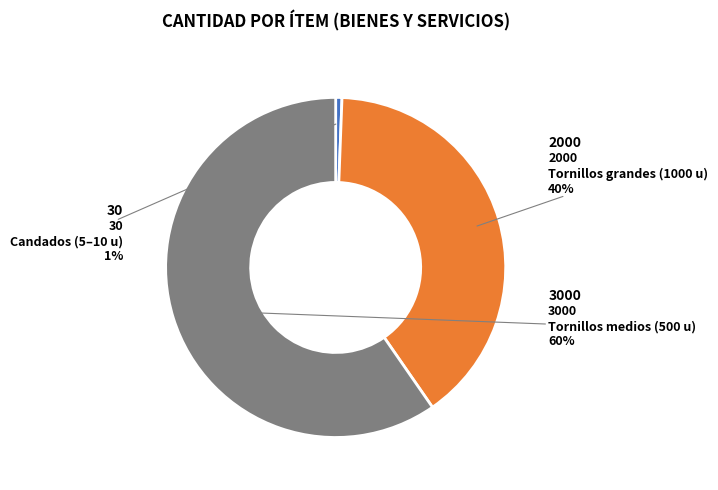

Does any single category account for the majority?

Yes